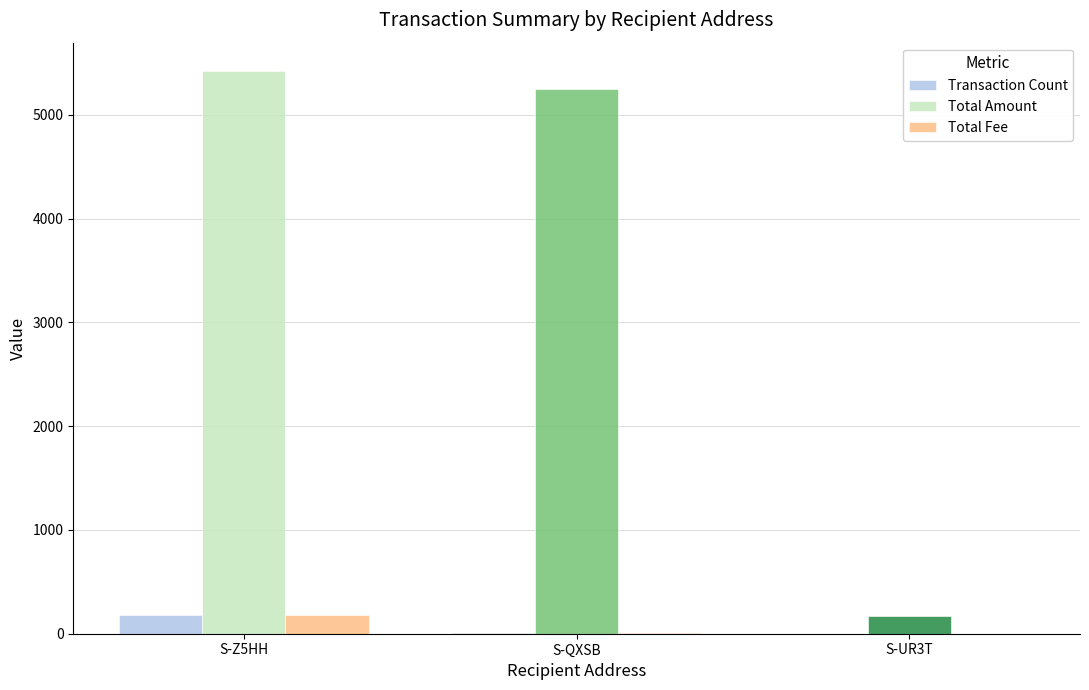

At which label does Total Amount first exceed 5253?

S-Z5HH